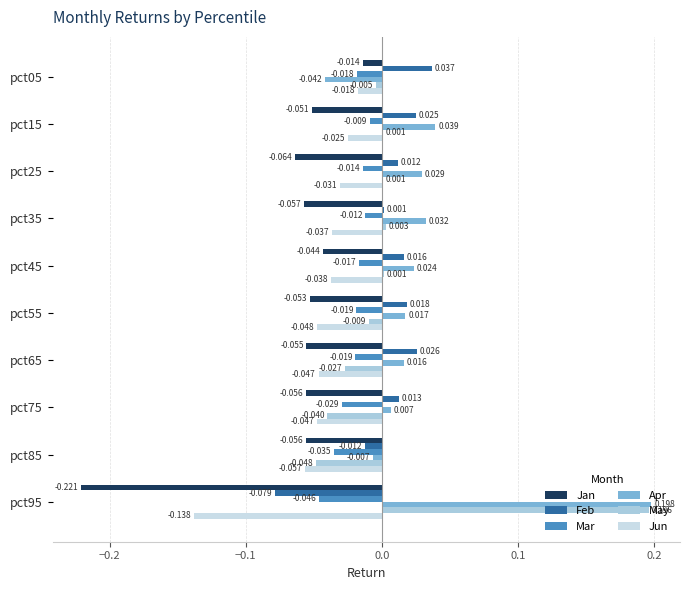

How many values in the May series exceed 0?

5